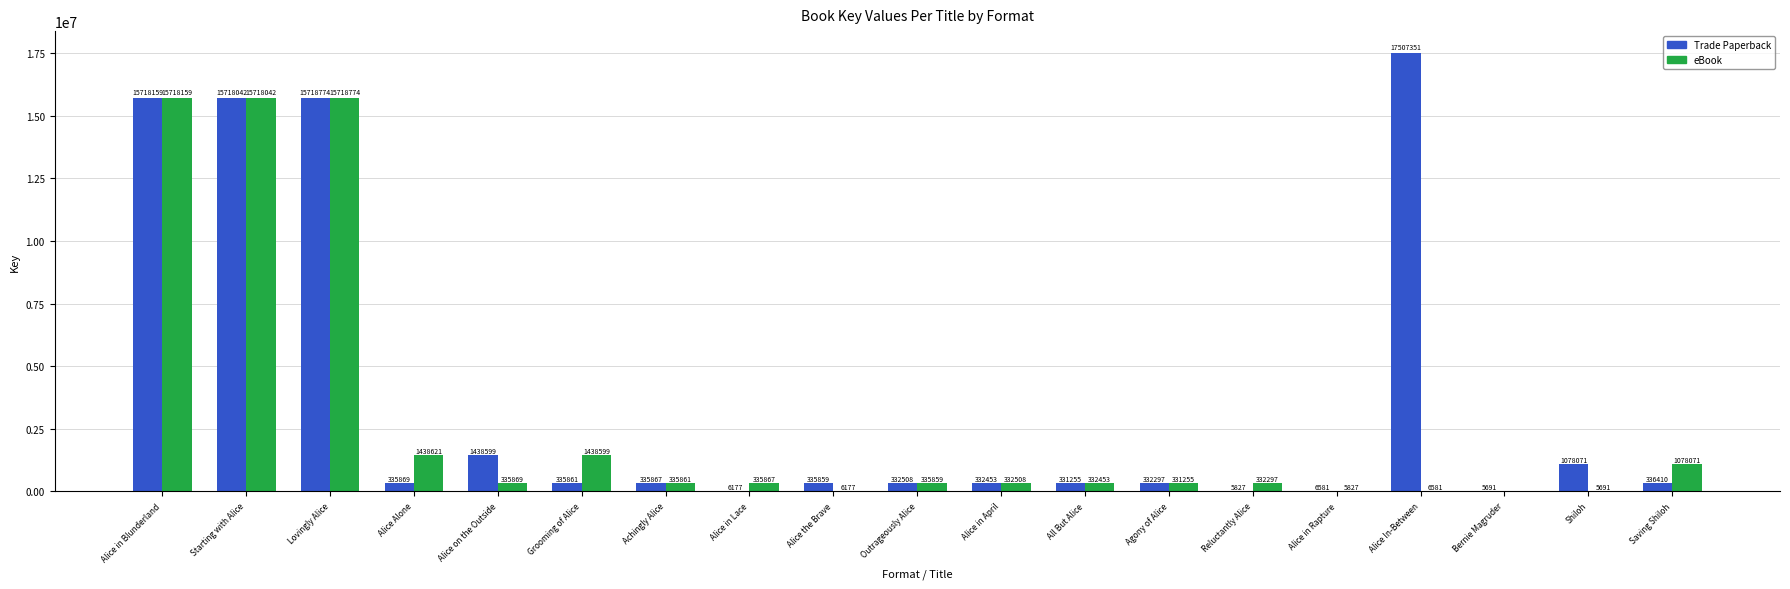

Is it true that eBook equals 20954587 at Alice in Blunderland?

False